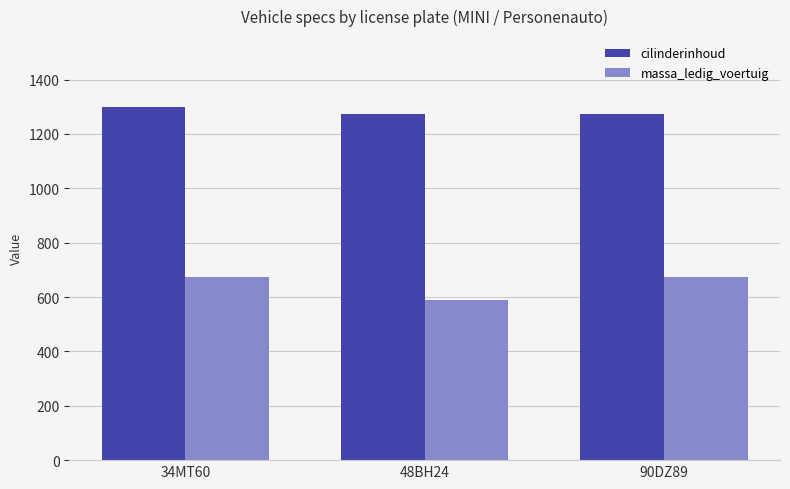

Which series has the largest range (max minus min)?

massa_ledig_voertuig